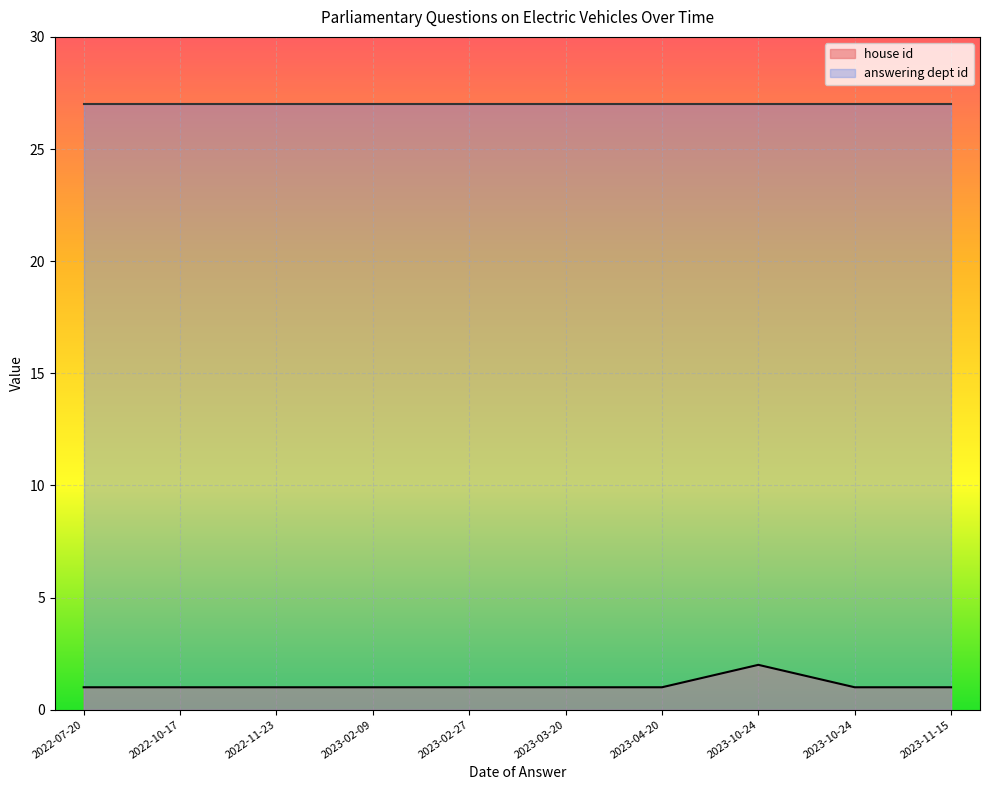

What is the label of the 9th point from the right?

2022-10-17